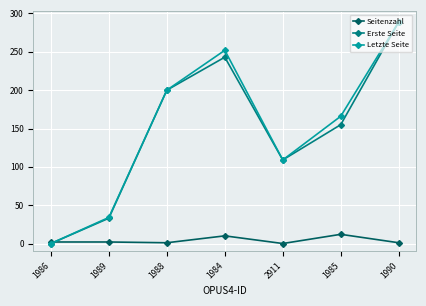

What is the value of the Letzte Seite point at the 6th from the left?

166